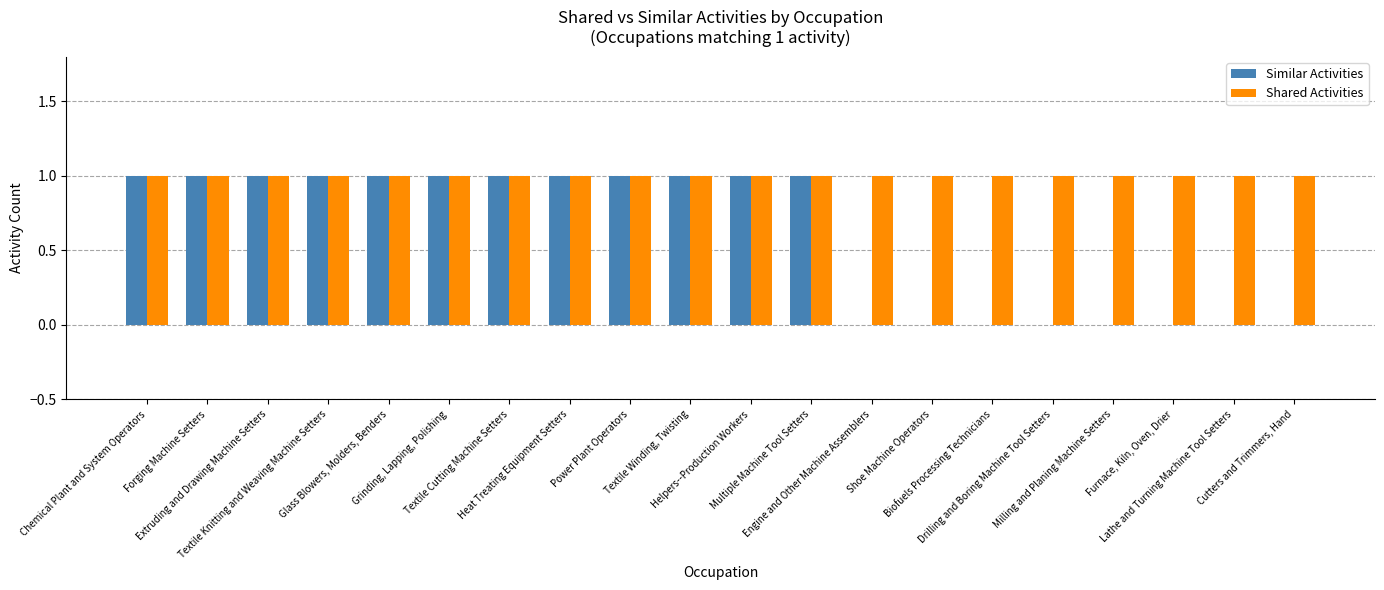

Are the bars grouped side by side (vs. stacked)?

Yes